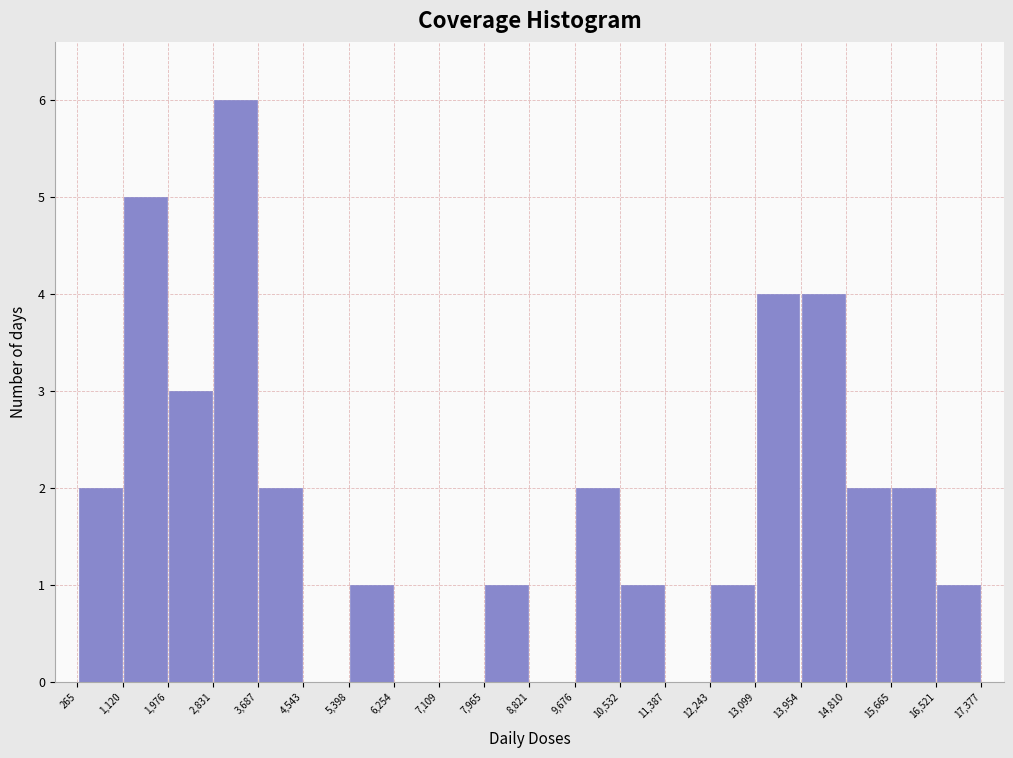

Reading left to right, transcribe this chart: for each bar, give the range it covers on the x-axis and its height. The values are not printed on the chart, so give them approximately, as read against the axis.

265 to 1,120: 2
1,120 to 1,976: 5
1,976 to 2,831: 3
2,831 to 3,687: 6
3,687 to 4,543: 2
4,543 to 5,398: 0
5,398 to 6,254: 1
6,254 to 7,109: 0
7,109 to 7,965: 0
7,965 to 8,821: 1
8,821 to 9,676: 0
9,676 to 10,532: 2
10,532 to 11,387: 1
11,387 to 12,243: 0
12,243 to 13,099: 1
13,099 to 13,954: 4
13,954 to 14,810: 4
14,810 to 15,665: 2
15,665 to 16,521: 2
16,521 to 17,377: 1